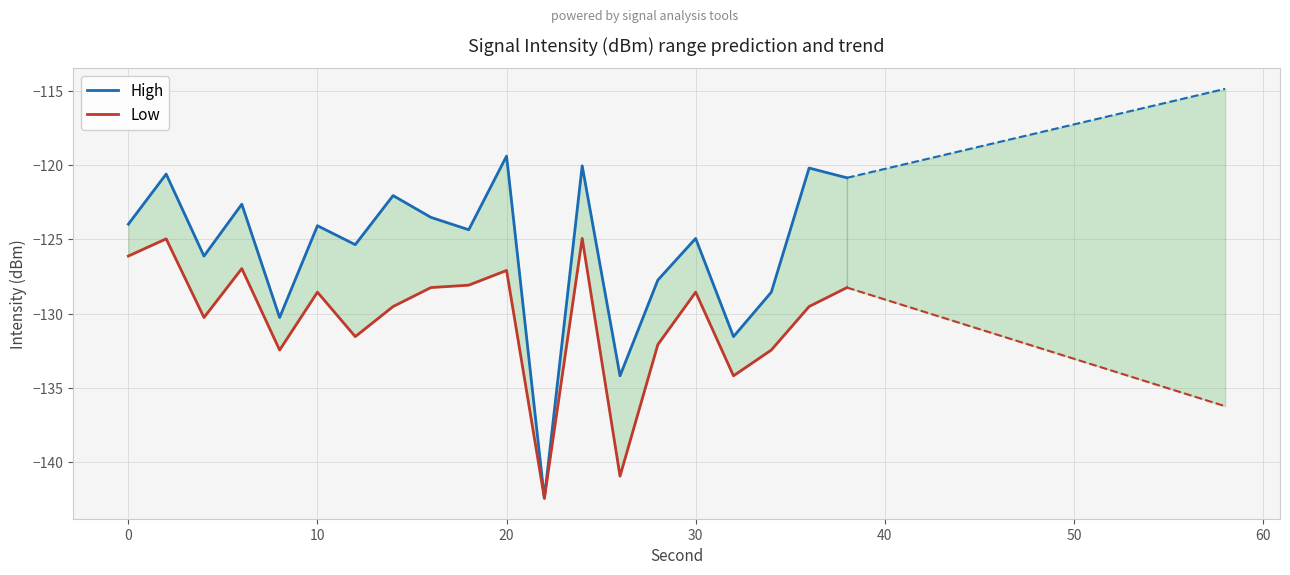

Is this an area chart (filled region under the line)?

No